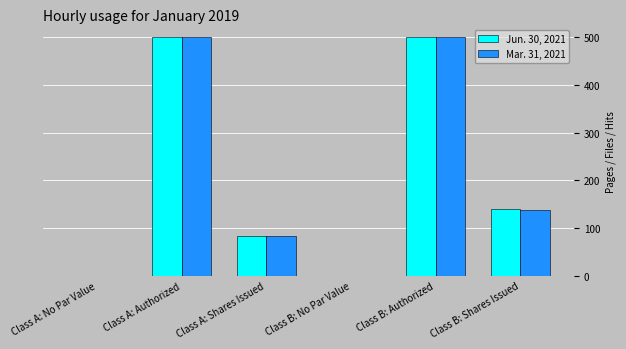

Count the number of data series in this chart.

2